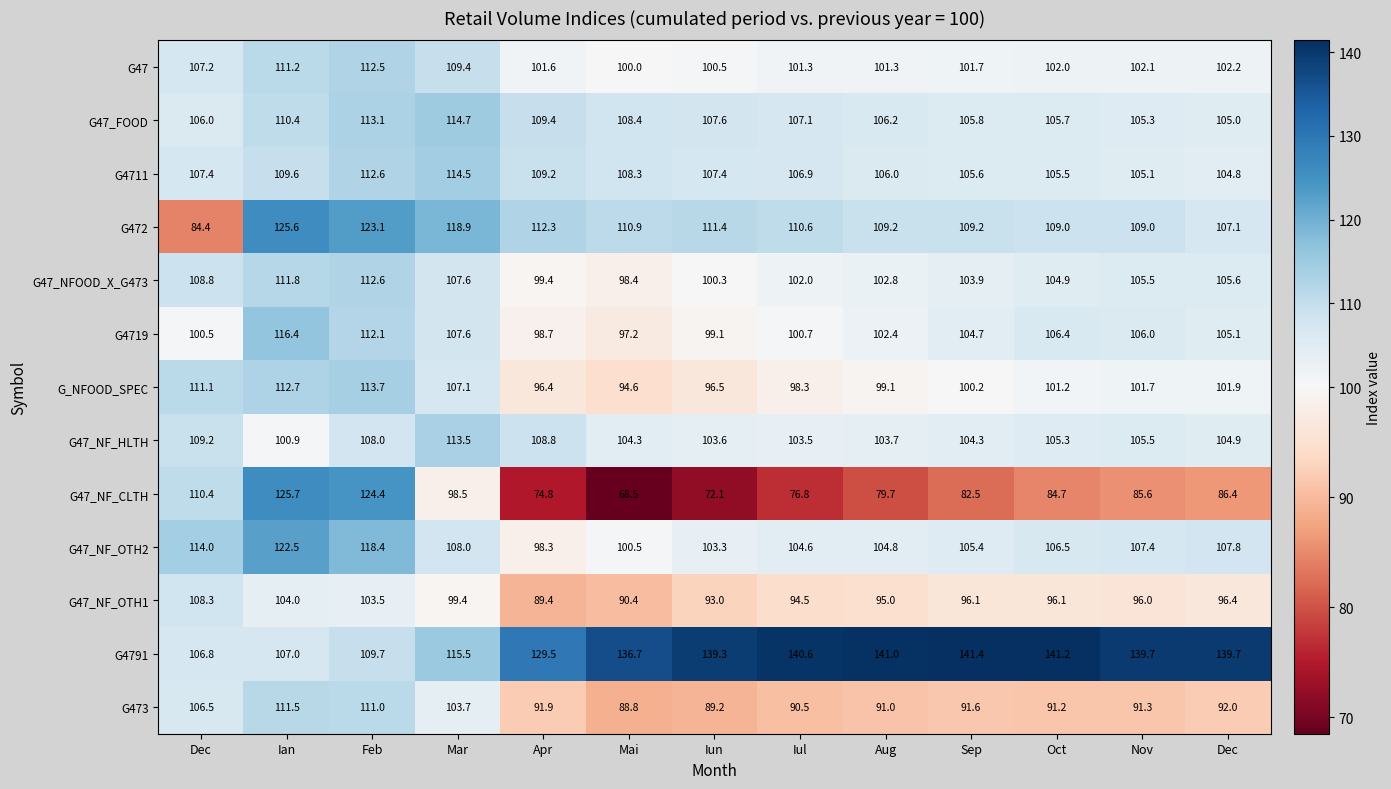

Which series has the largest total across all categories?

G4791